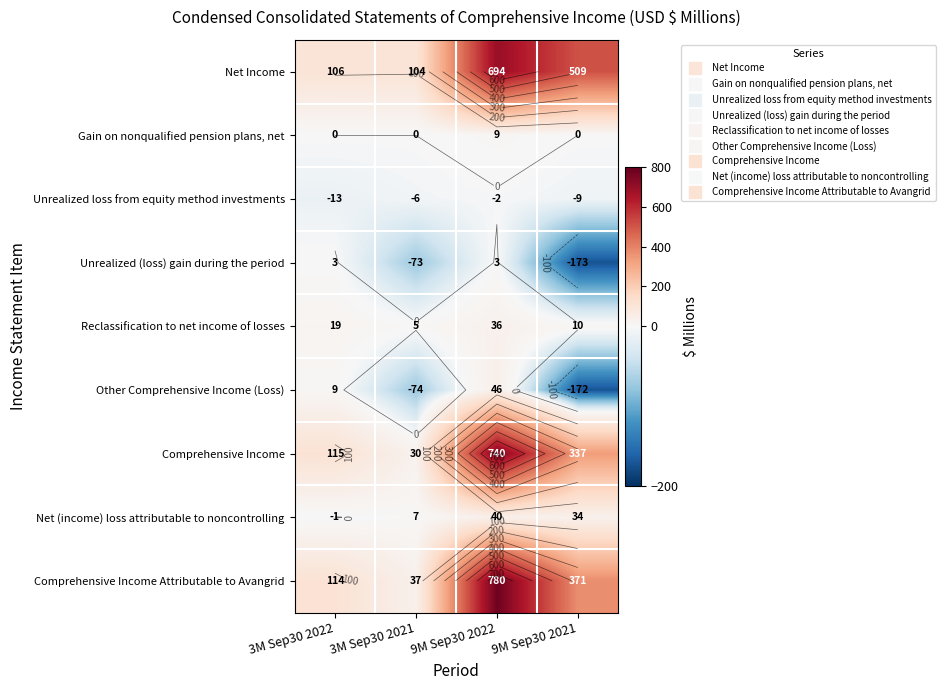

Read the Net (income) loss attributable to noncontrolling value at 9M Sep30 2022.

40